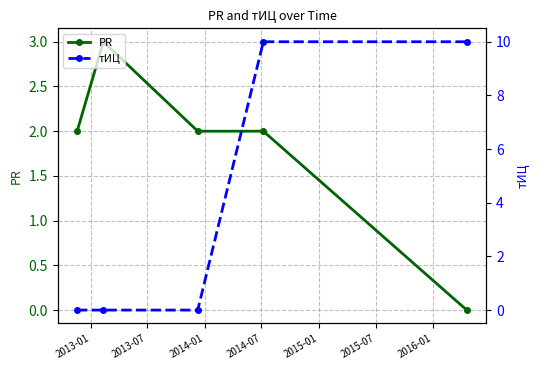

List the series in order of their peak value, lowest first.

PR, тИЦ